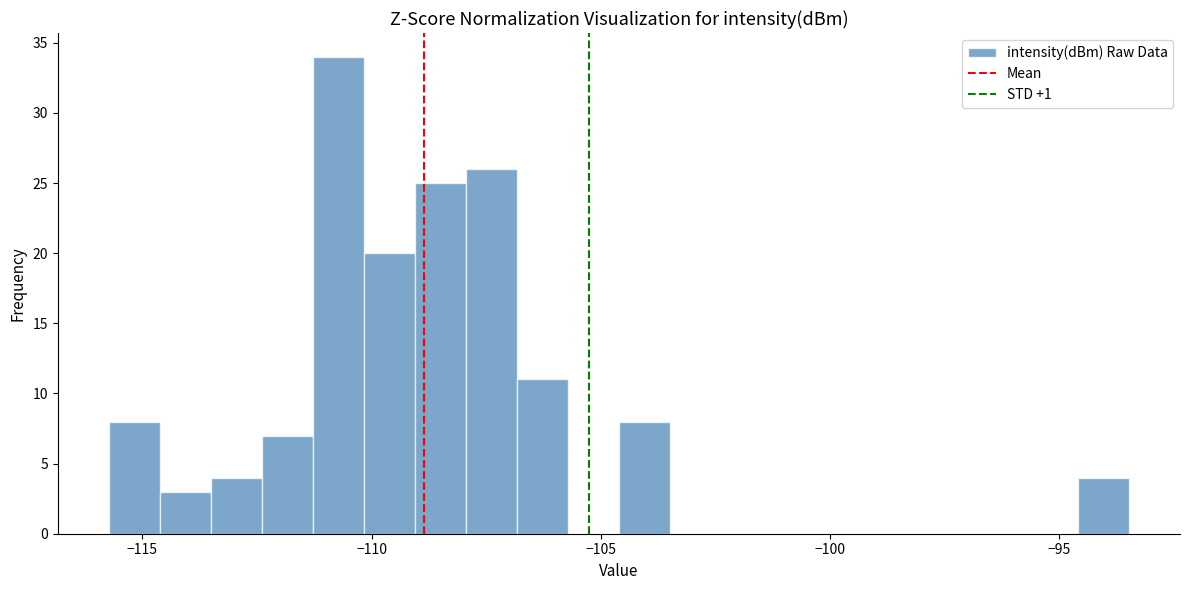

Read against the x-axis, roughly where is the centre of the tallest bar?

-110.5